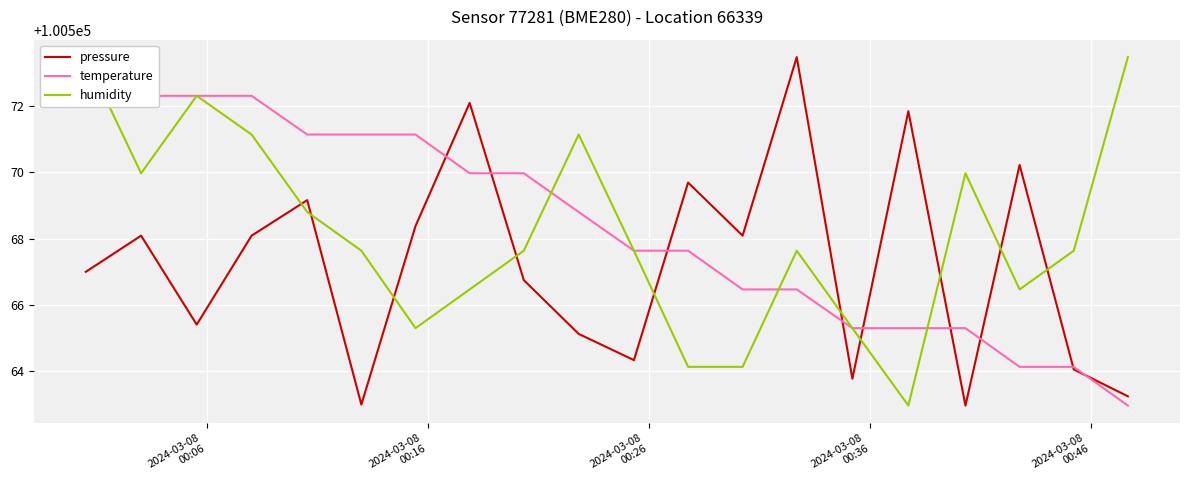

What is the difference between the maximum and second lowest values in the humidity series?

9.3